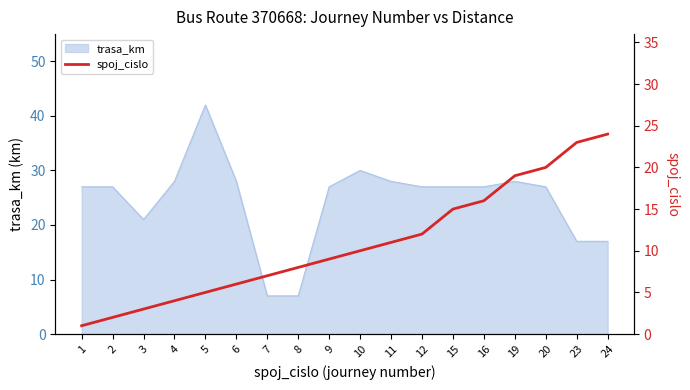

The trasa_km series shows 17 at 24. True or false?

True